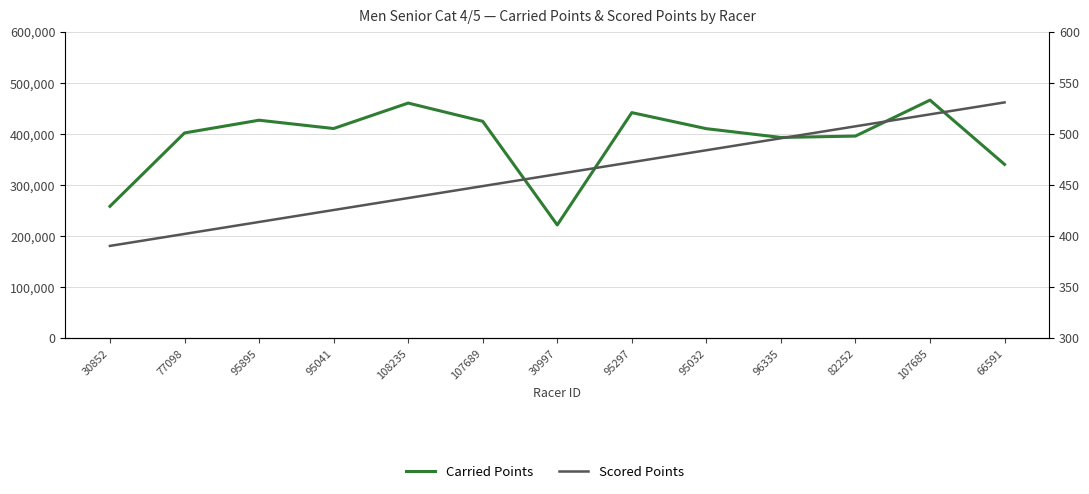

Reading left to right, list all the values displayed in this chart.

Carried Points: 30852=258850.0	77098=402520.0	95895=427454.0	95041=411173.0	108235=461043.0	107689=425367.0	30997=222344.0	95297=442331.0	95032=410898.0	96335=393692.0	82252=396396.0	107685=466808.0	66591=340938.0
Scored Points: 30852=390.7	77098=402.4	95895=414.1	95041=425.8	108235=437.5	107689=449.2	30997=460.9	95297=472.6	95032=484.3	96335=496.0	82252=507.8	107685=519.5	66591=531.2